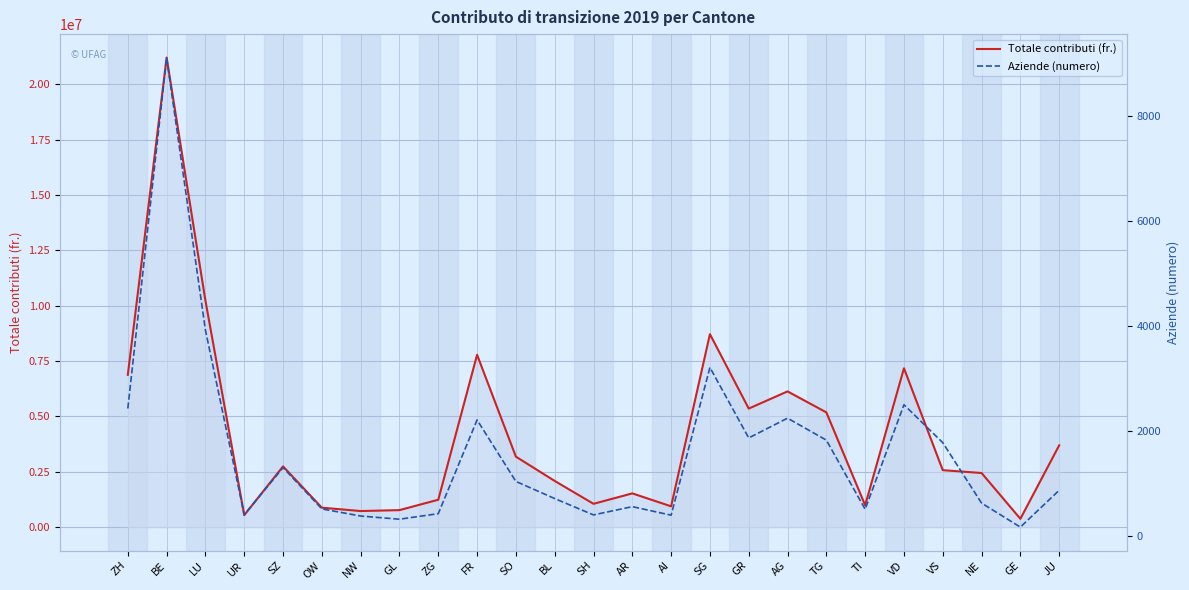

At TG, list the series in order from smallest to largest.

Aziende (numero), Totale contributi (fr.)